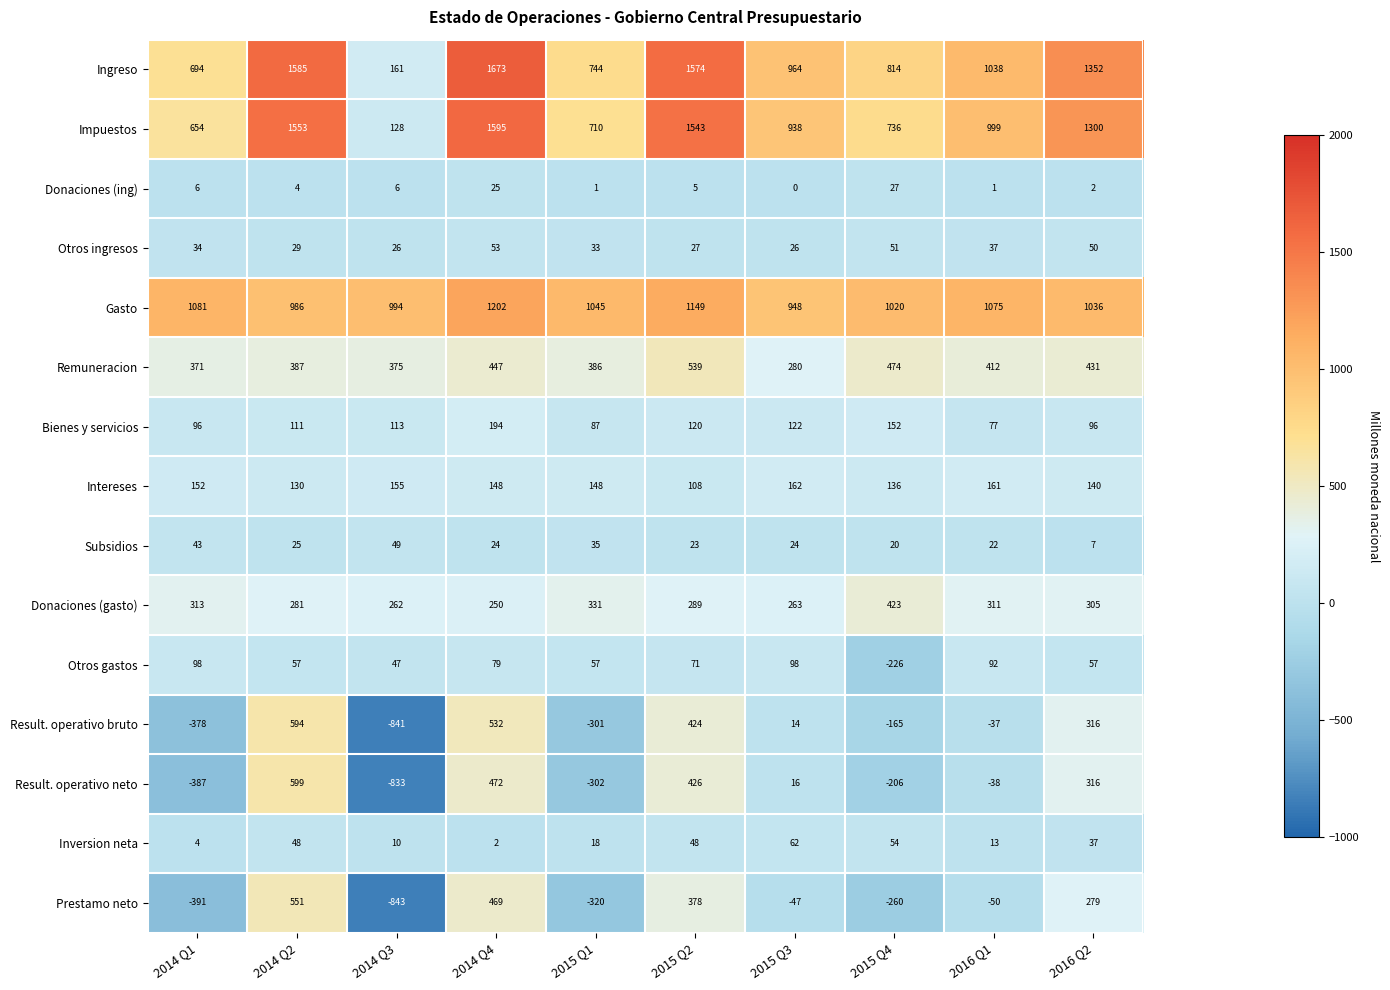

Which series changed the most between 2014 Q2 and 2015 Q1?

Result. operativo neto